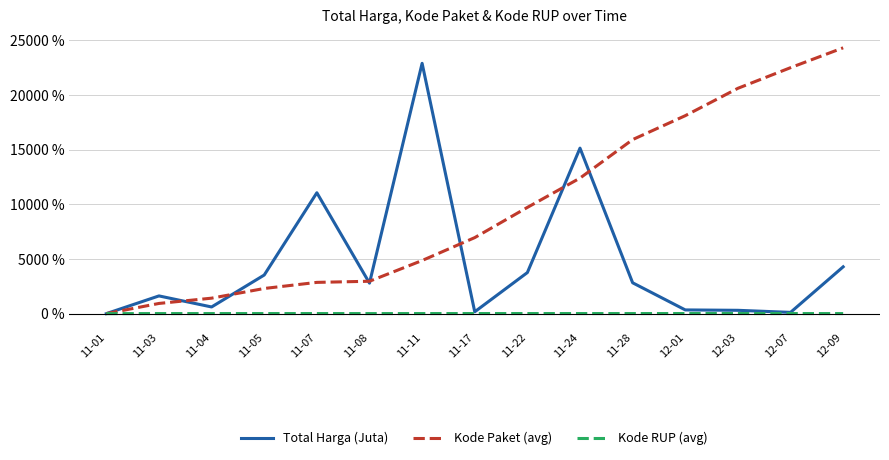

What is the highest value of the Total Harga (Juta) series?

22883.4